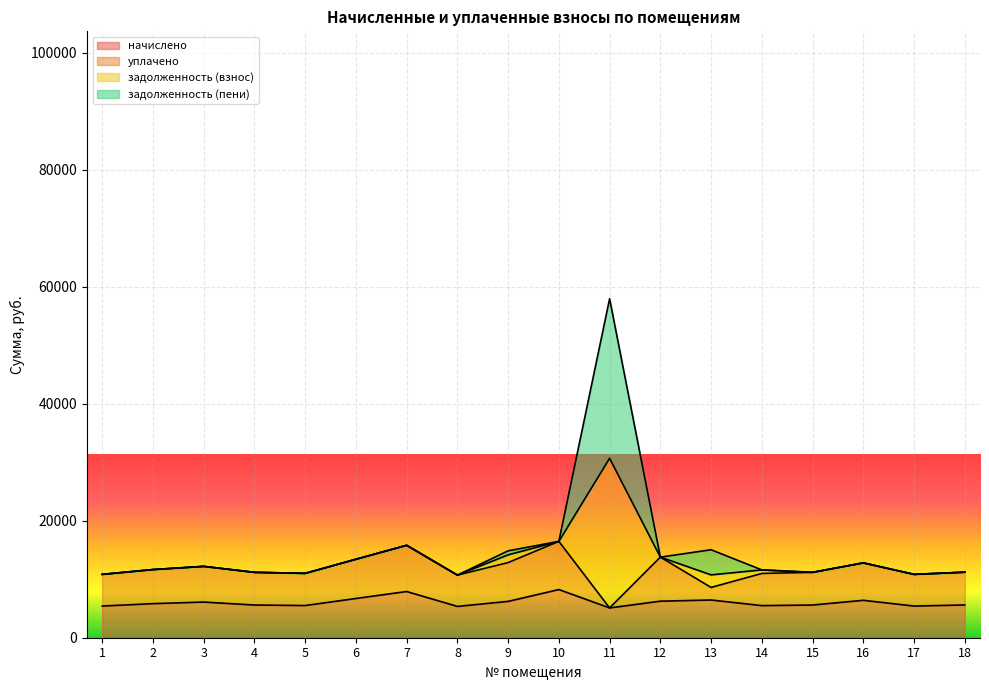

At which category is the sum across all series the highest?

11